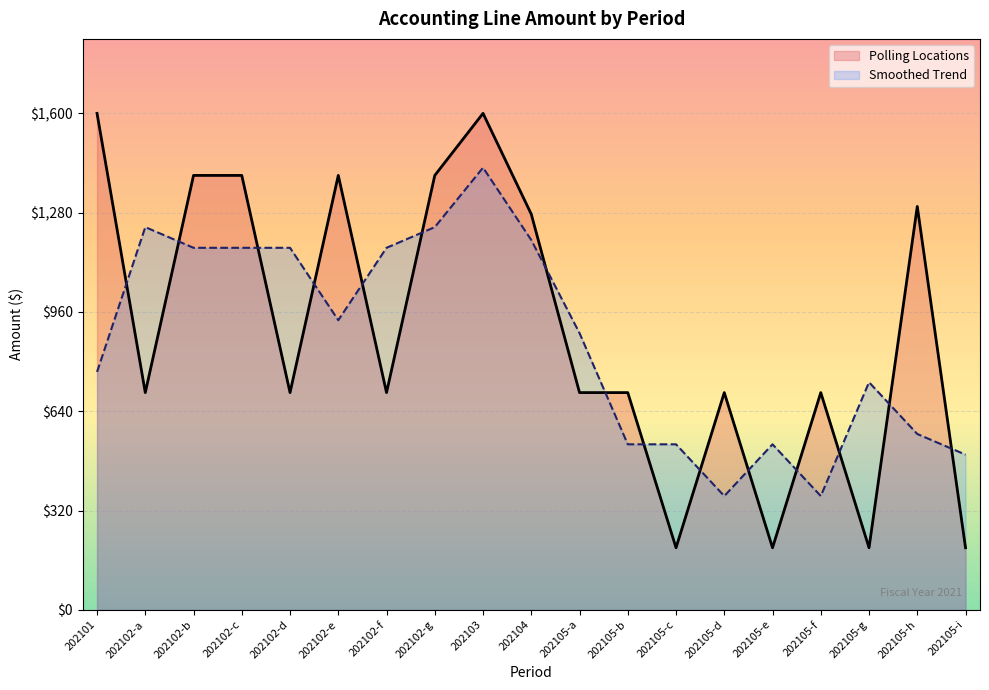

Is it true that the value at 202103 is 1600?

True